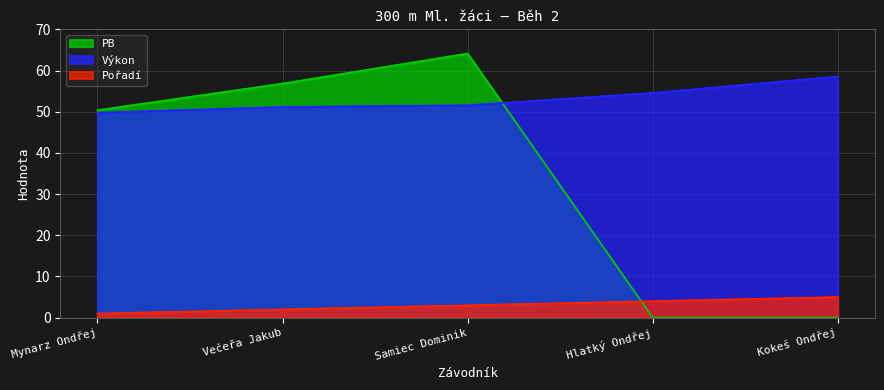

What is the difference between the Pořadí values at Večeřa Jakub and Kokeš Ondřej?

3.0